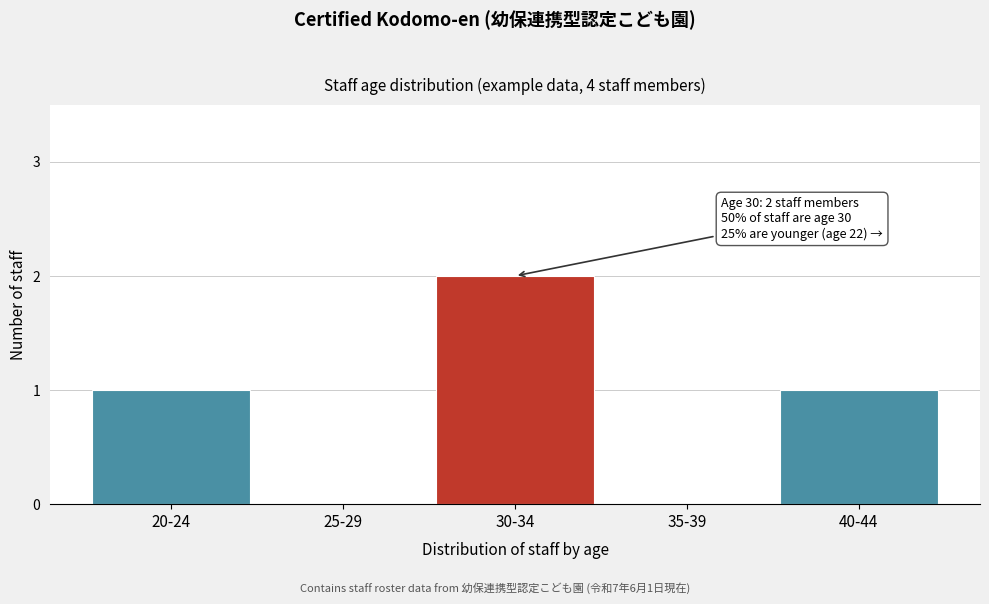

Reading left to right, transcribe all the data shown in this chart.

20-24=1	25-29=0	30-34=2	35-39=0	40-44=1